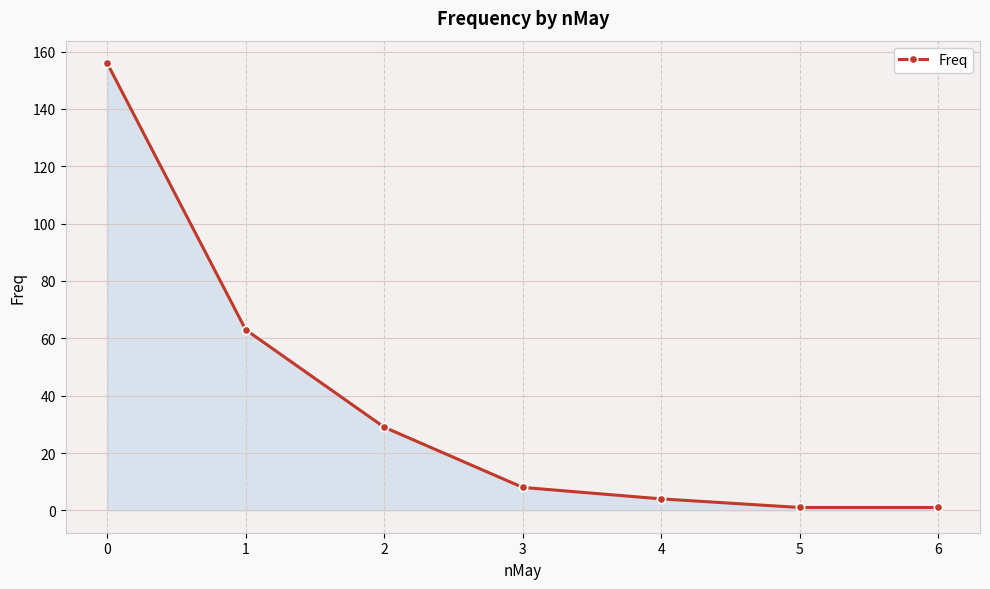

Where is the data nearest to the value 78?

1